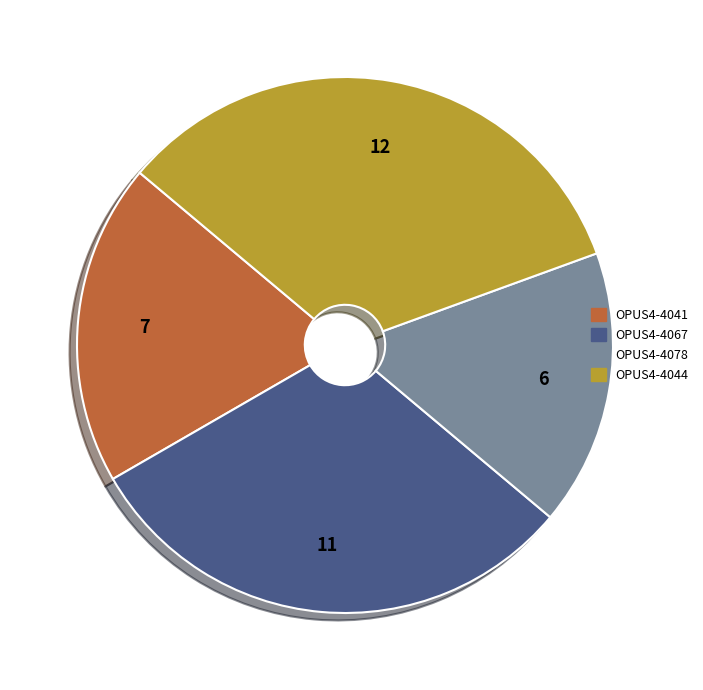

Is the sum of OPUS4-4078 and OPUS4-4041 greater than half?

No